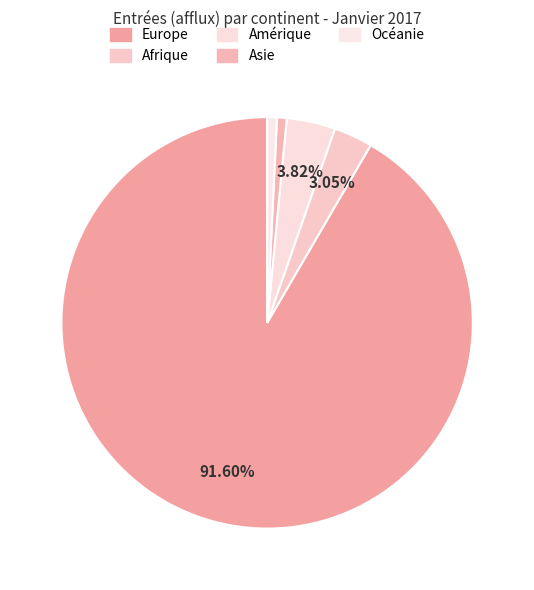

The Océanie slice represents 1% of the pie. True or false?

True